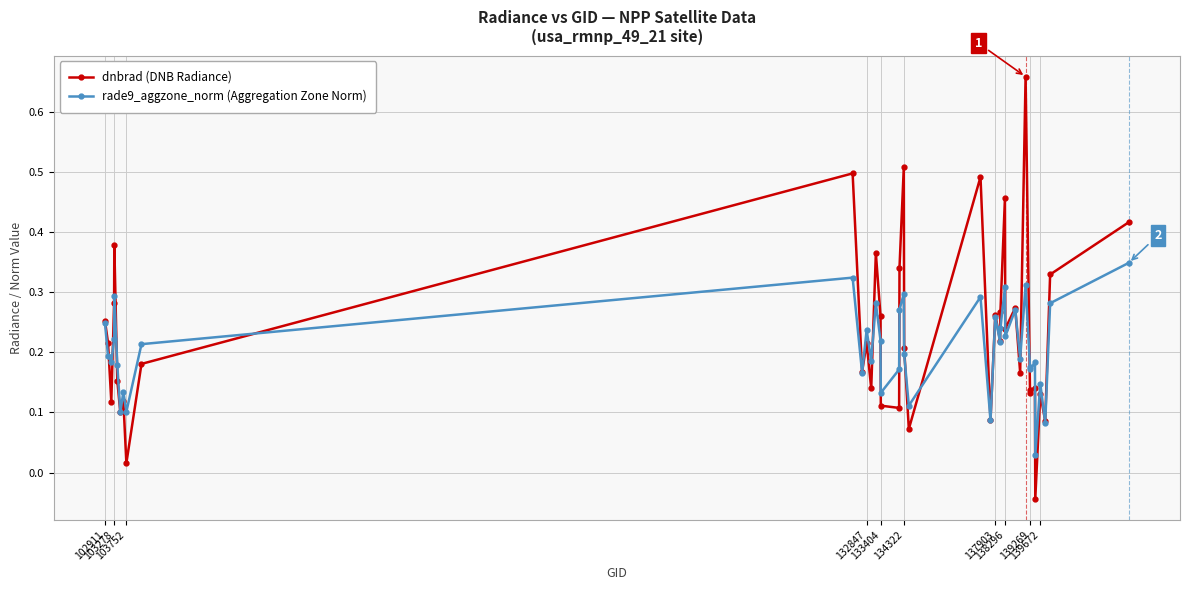

What is the difference between the maximum and second lowest values in the dnbrad (DNB Radiance) series?

0.6